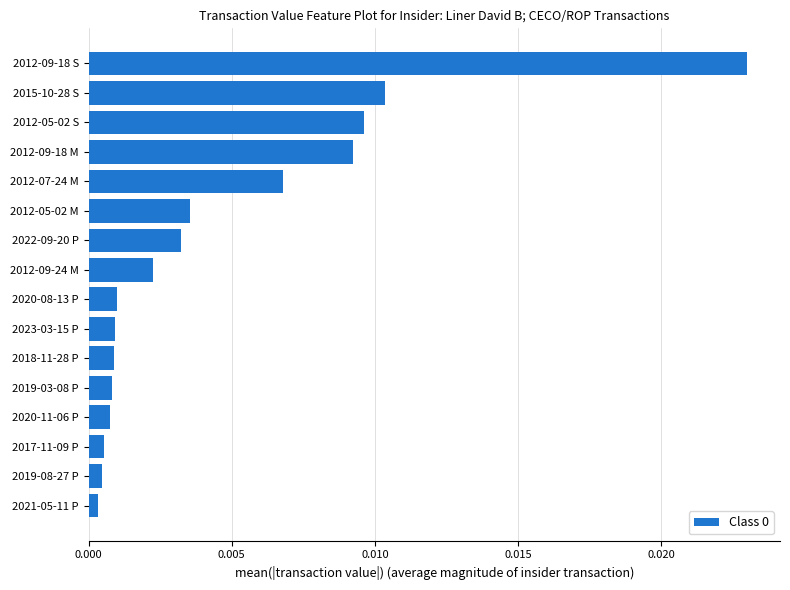

How many bars are there in total?

16